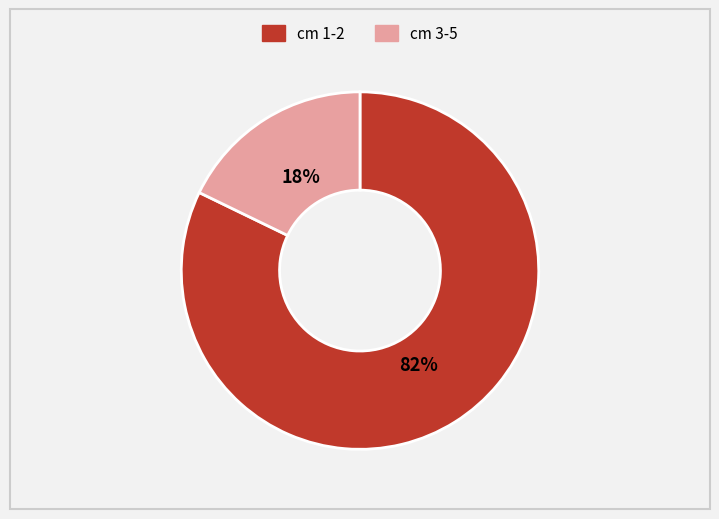

To the nearest percent, what is the average slice percentage?

50%